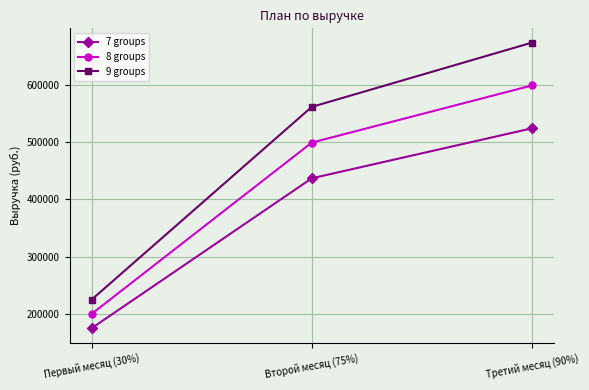

What is the sum of all 8 groups values?

1297920